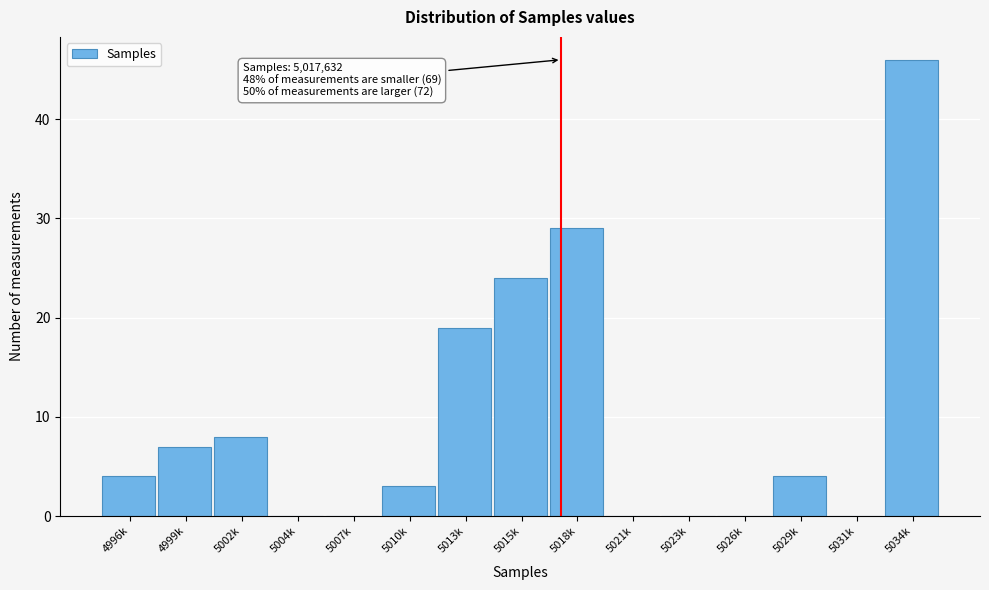

Reading left to right, list all the values displayed in this chart.

4996k=4	4999k=7	5002k=8	5004k=0	5007k=0	5010k=3	5013k=19	5015k=24	5018k=29	5021k=0	5023k=0	5026k=0	5029k=4	5031k=0	5034k=46